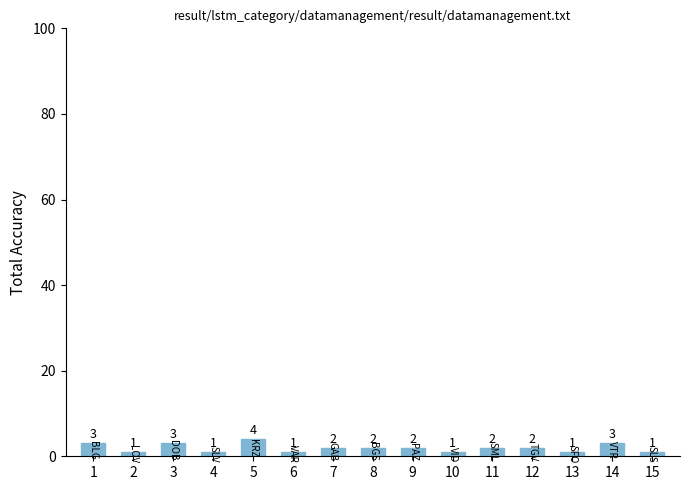

Count the number of categories in the chart.

15